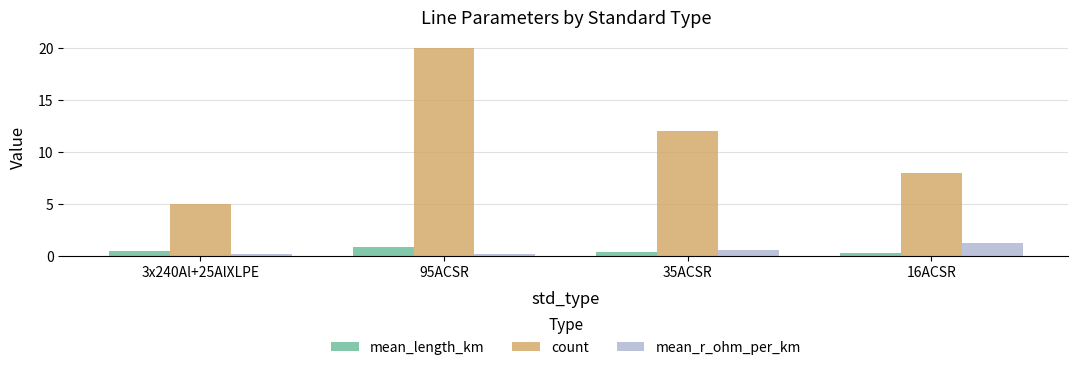

Reading right to left, list all the values displayed in this chart.

mean_length_km: 0.2	0.3	0.9	0.5
count: 8.0	12.0	20.0	5.0
mean_r_ohm_per_km: 1.3	0.6	0.2	0.2